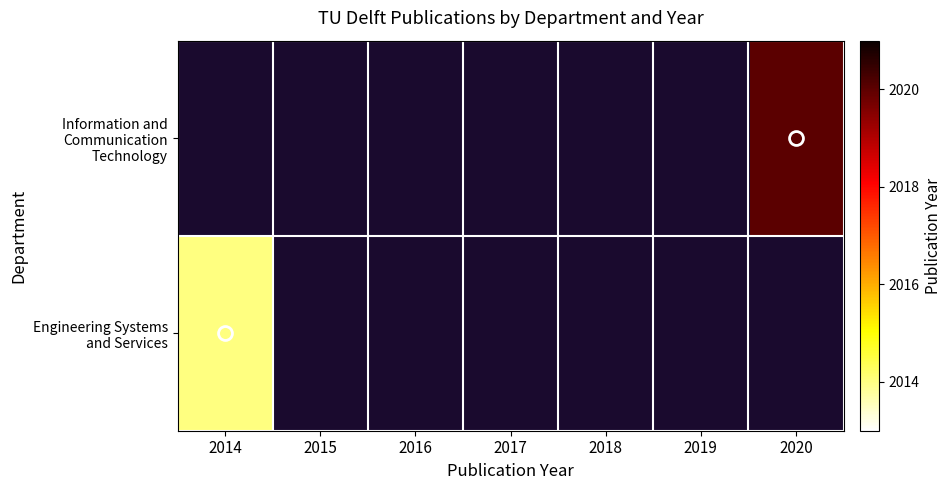

How many positive values does the Engineering Systems and Services series have?

1